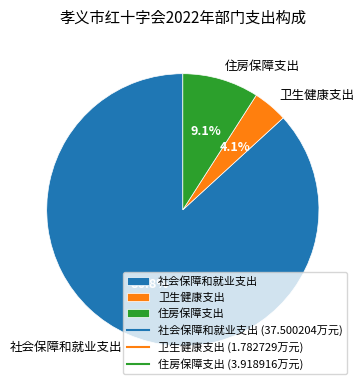

True or false: 社会保障和就业支出 accounts for 87% of the total.

True